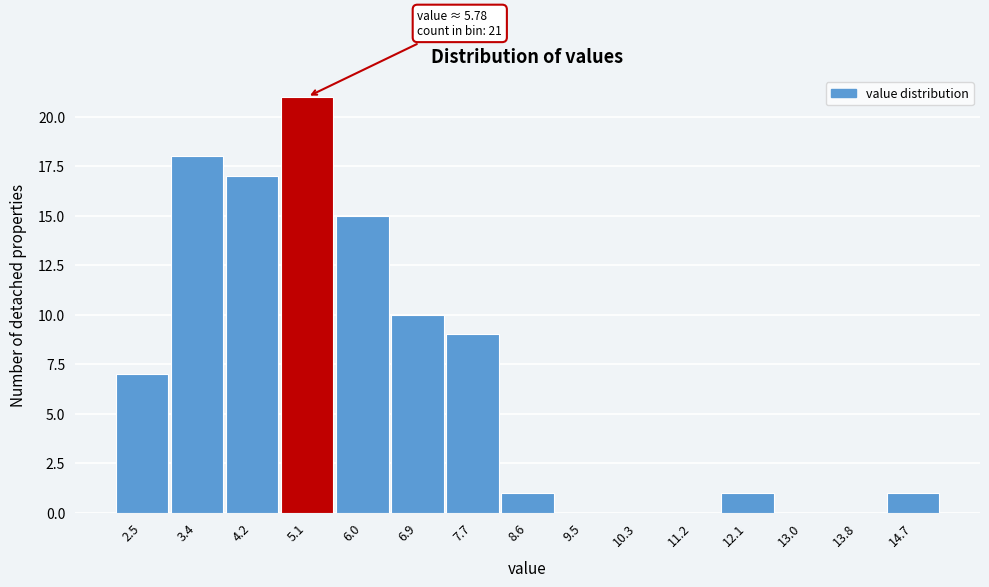

What is the ratio of the value at 6.9 to the value at 5.1?

0.5